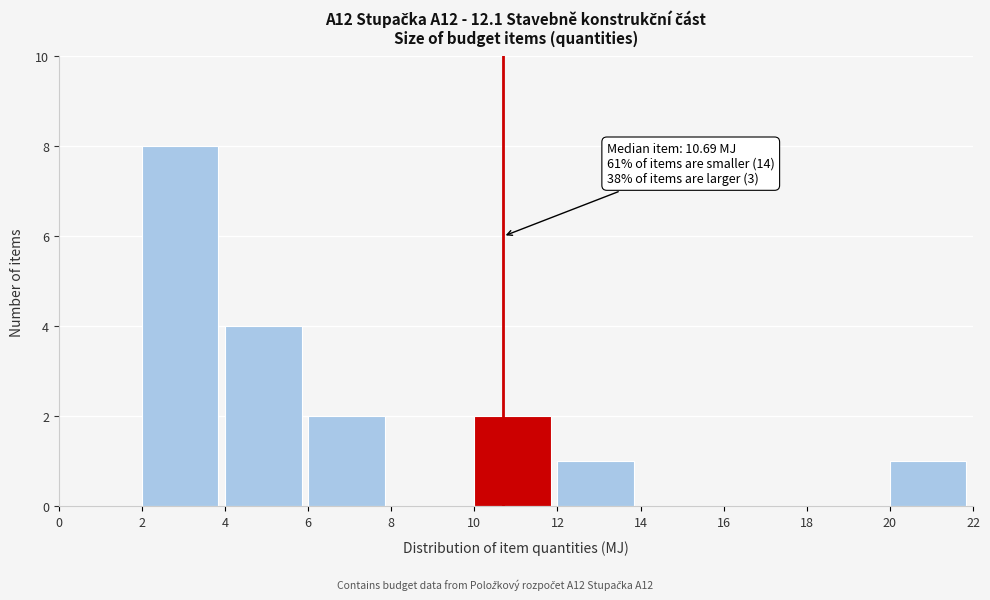

Which range on the x-axis has the tallest bar?

2 to 4